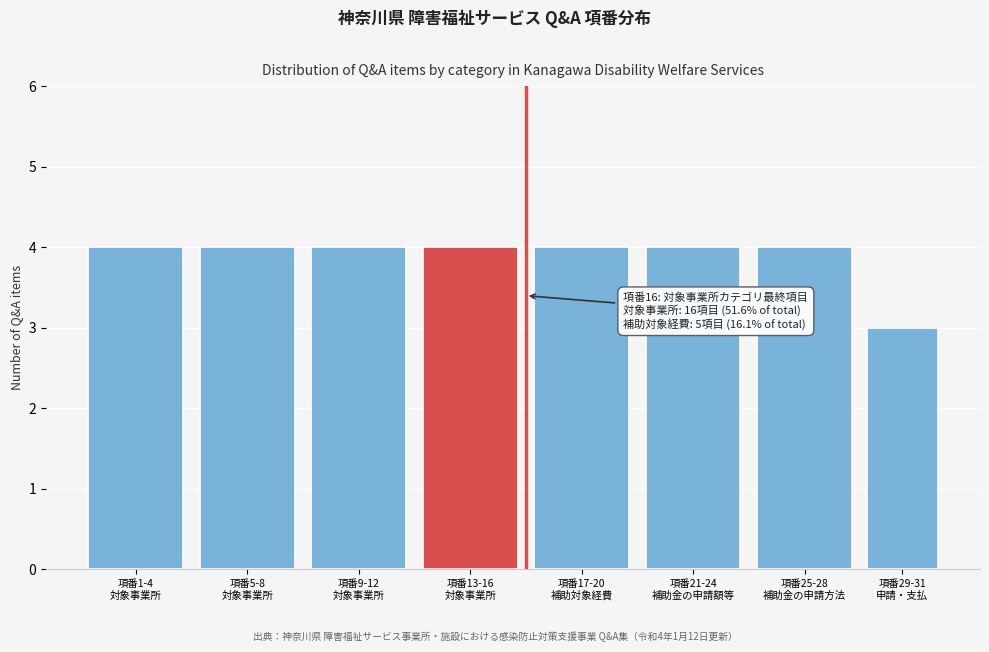

Reading right to left, extract all data points from this chart.

3	4	4	4	4	4	4	4